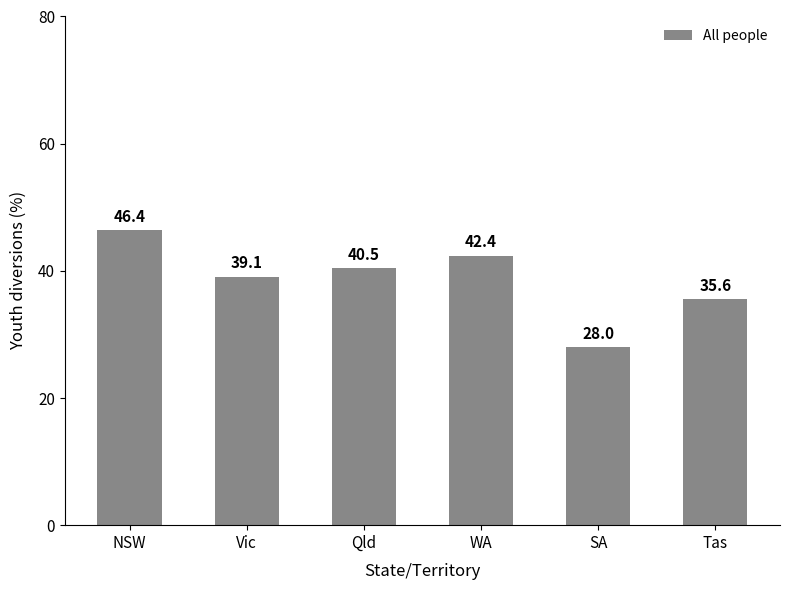

Which category has the highest value across all series?

NSW